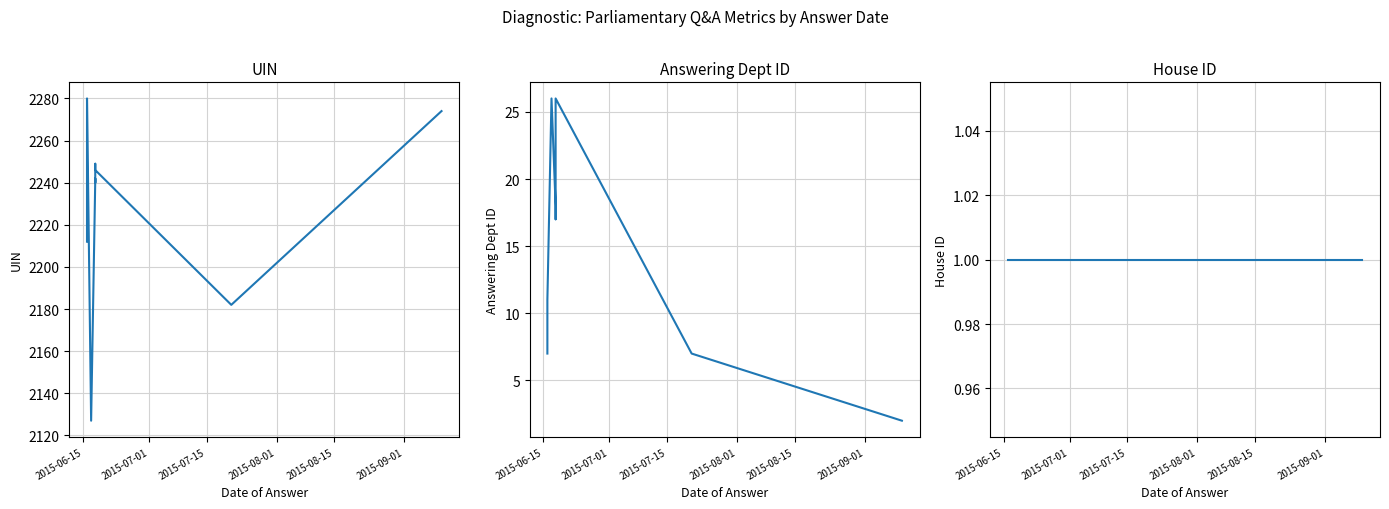

True or false: uin has more than 2 points higher than both neighbors.

True